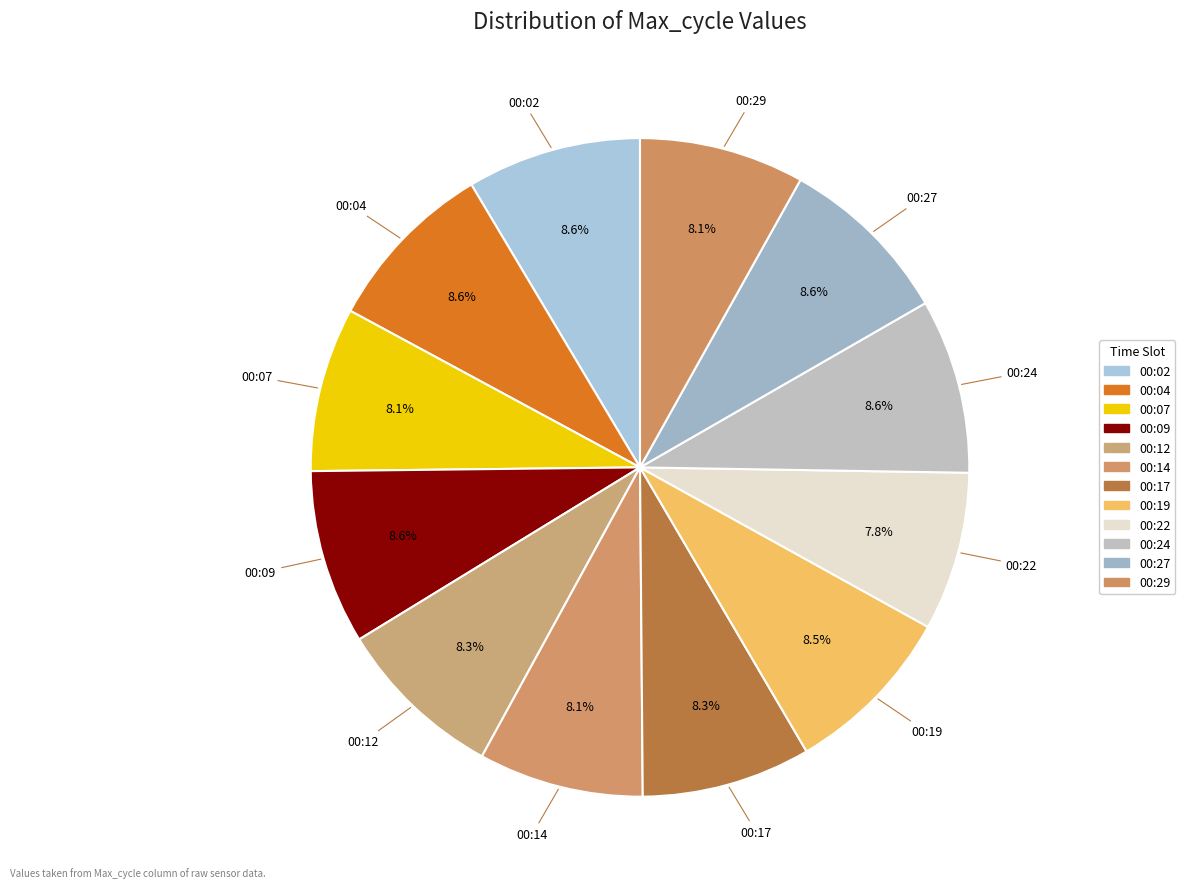

Does 00:27 represent more than half of the total?

No